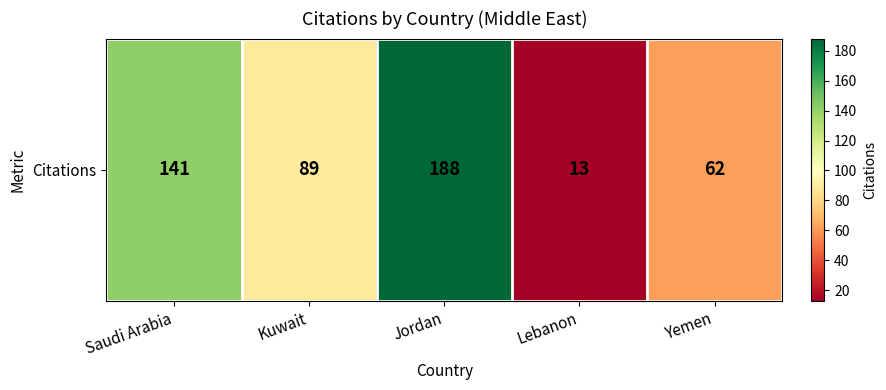

List the labels in order of value, smallest first.

Lebanon, Yemen, Kuwait, Saudi Arabia, Jordan